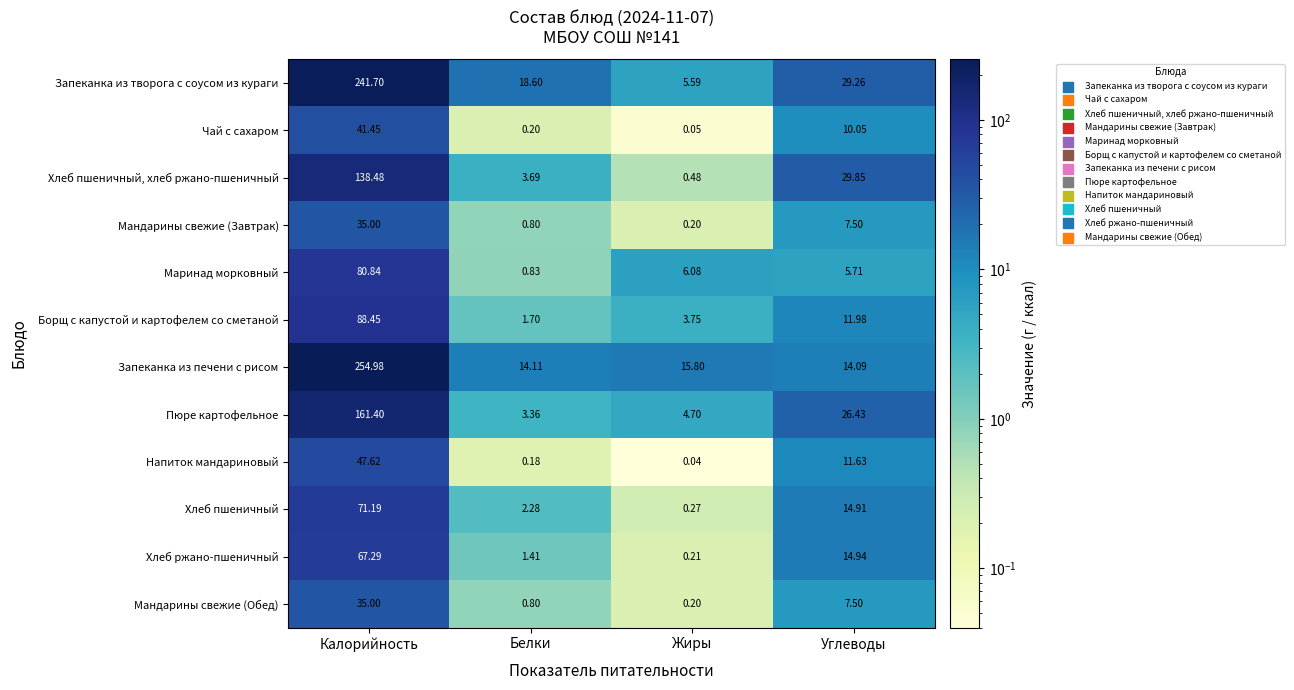

At which category is the sum across all series the highest?

Калорийность